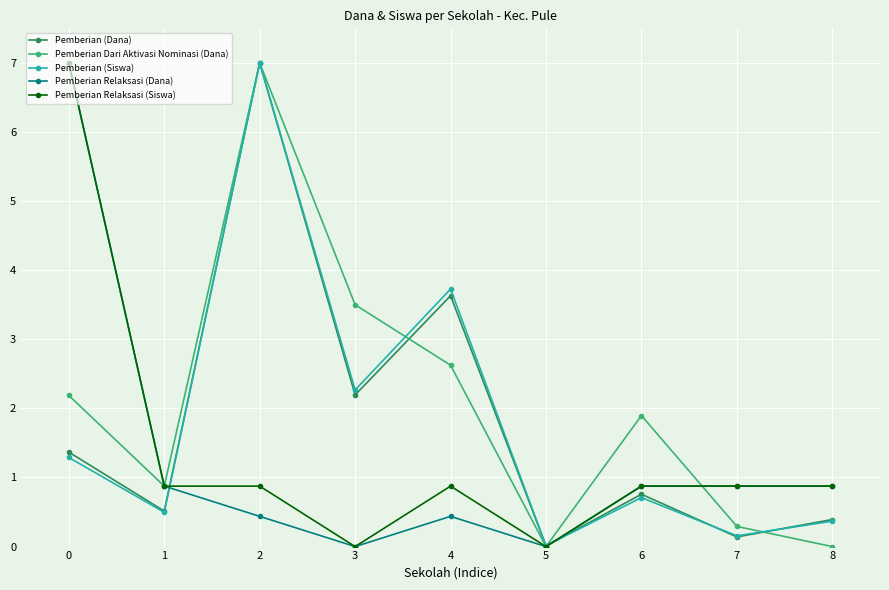

What value does the Pemberian (Siswa) series have at 2?

7.0